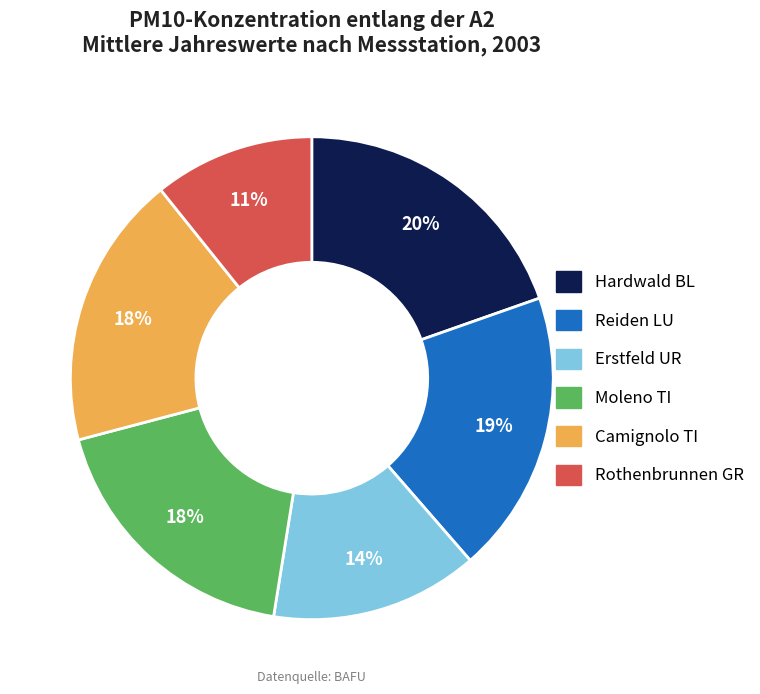

Is there any slice that represents more than half of the pie?

No